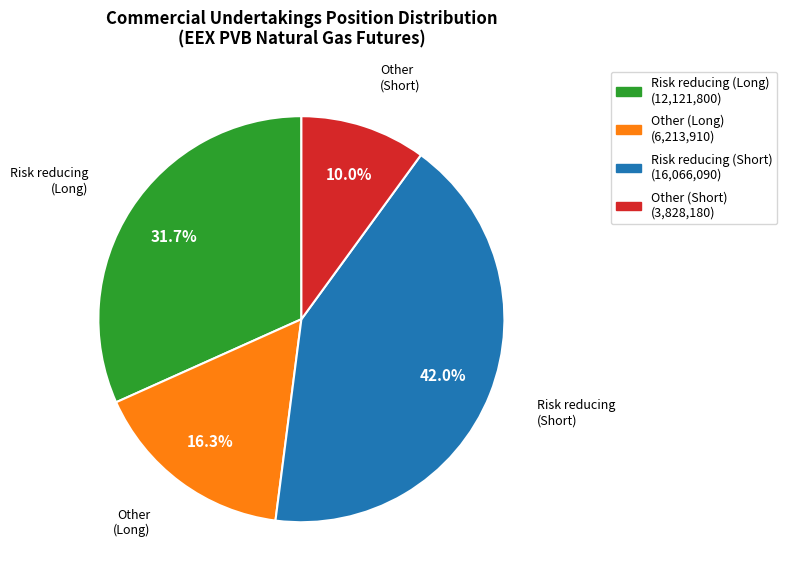

What percentage is the Risk reducing (Short) slice, to the nearest percent?

42%